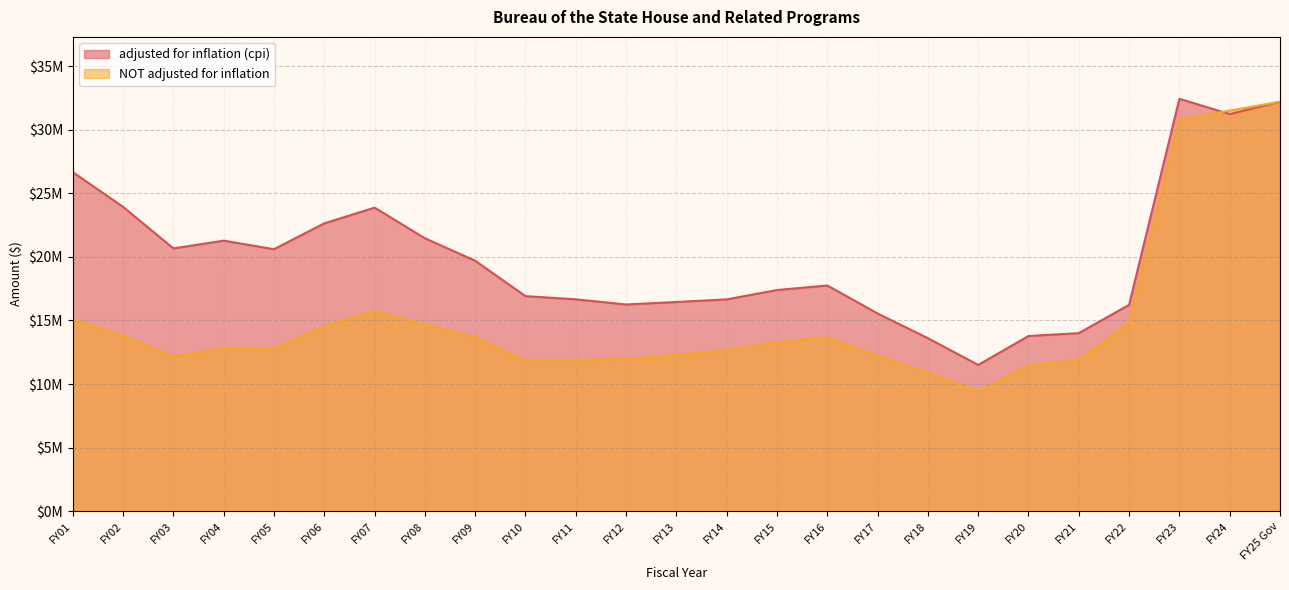

List the labels in order of NOT adjusted for inflation value, largest first.

FY25 Gov, FY24, FY23, FY07, FY01, FY22, FY08, FY06, FY02, FY16, FY09, FY15, FY04, FY05, FY14, FY13, FY17, FY03, FY12, FY21, FY11, FY10, FY20, FY18, FY19